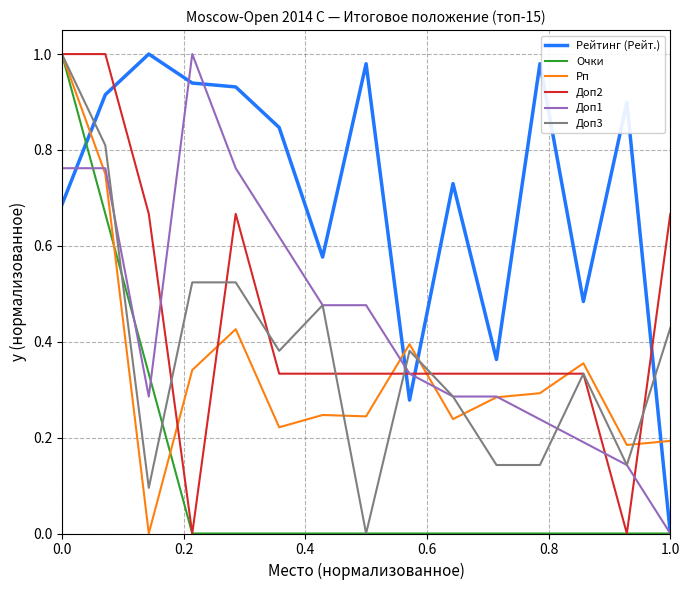

Which series has the largest total across all categories?

Рейтинг (Рейт.)